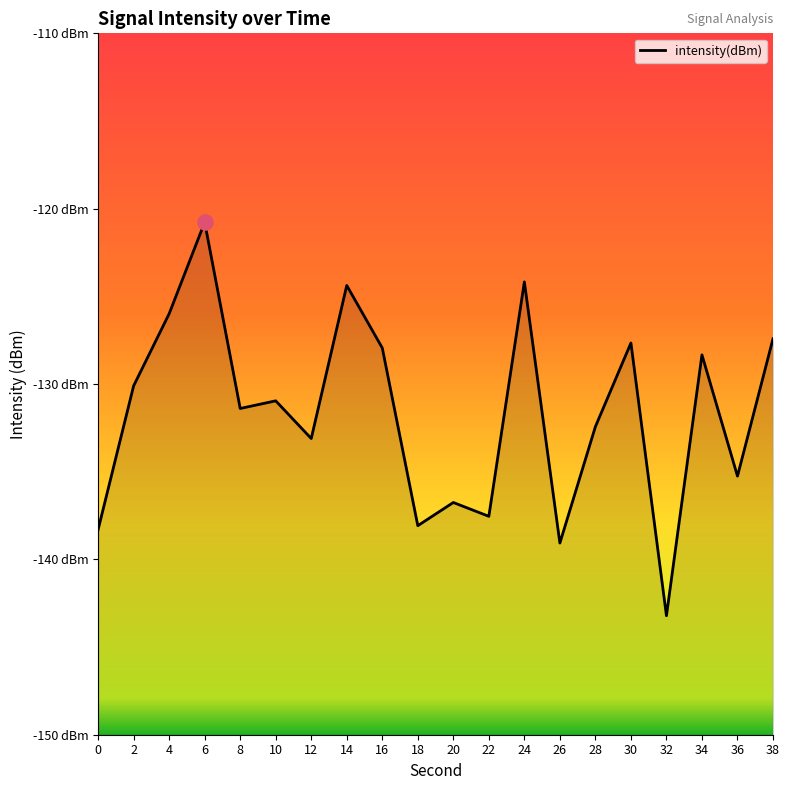

Between 38 and 12, which is larger?

38